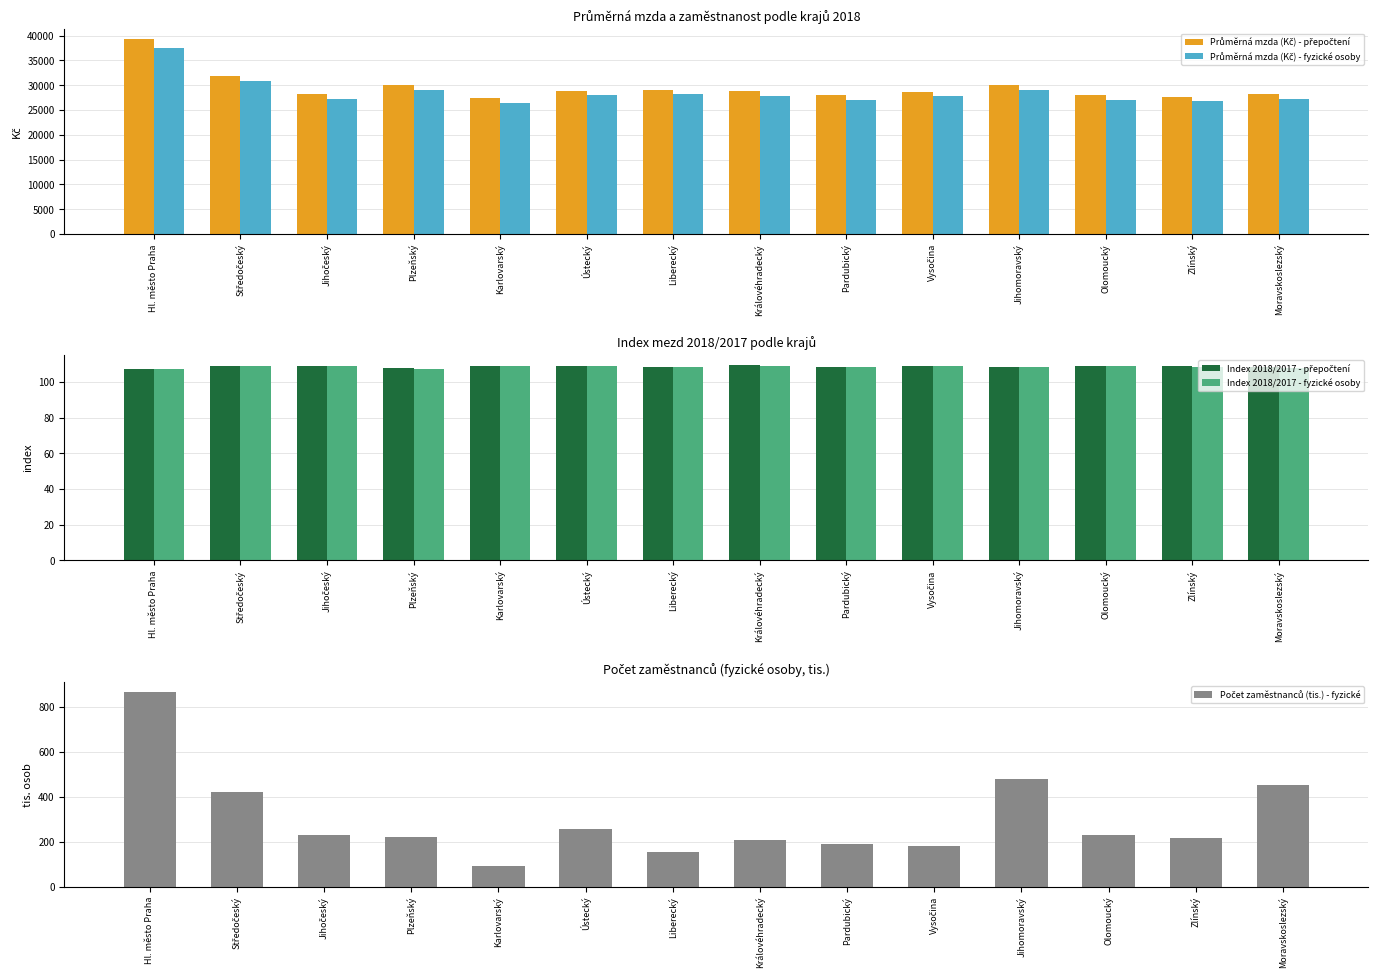

Which series has the largest total across all categories?

Průměrná mzda (Kč) - přepočtení